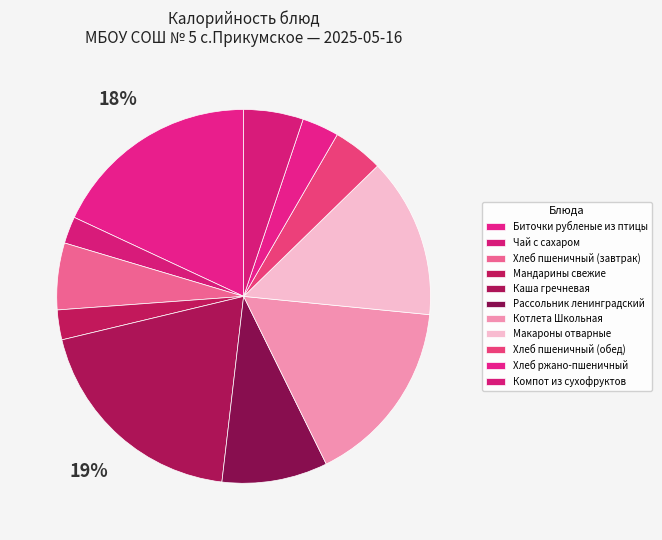

Is it true that Макароны отварные is 1% of the pie?

False